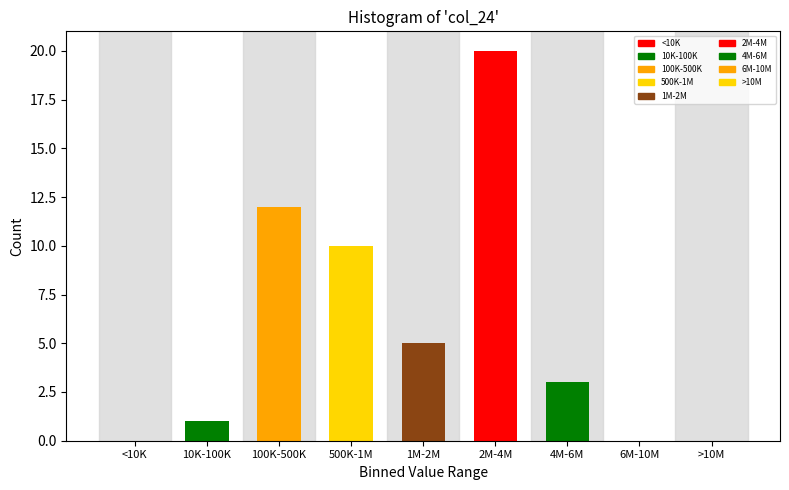

Reading right to left, transcribe all the data shown in this chart.

>10M=0	6M-10M=0	4M-6M=3	2M-4M=20	1M-2M=5	500K-1M=10	100K-500K=12	10K-100K=1	<10K=0